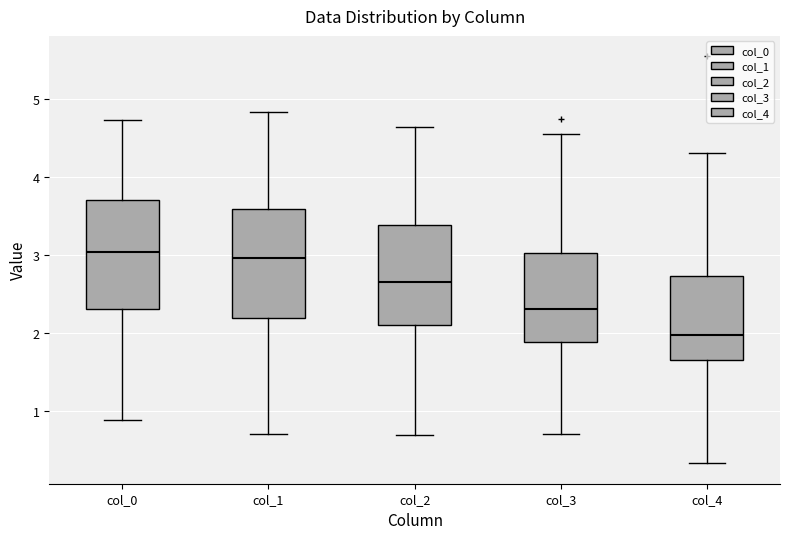

Reading left to right, transcribe this box plot: for each box, give where its median line is, the range the box spans, and where its two whiskers end, as read against the y-axis. The values are not printed on the chart, so give them approximately, as read against the axis.

col_0: median 3.0, box 2.3 to 3.7, whiskers 0.9 to 4.7
col_1: median 3.0, box 2.2 to 3.6, whiskers 0.7 to 4.8
col_2: median 2.6, box 2.1 to 3.4, whiskers 0.7 to 4.6
col_3: median 2.3, box 1.9 to 3.0, whiskers 0.7 to 4.5
col_4: median 2.0, box 1.6 to 2.7, whiskers 0.3 to 4.3